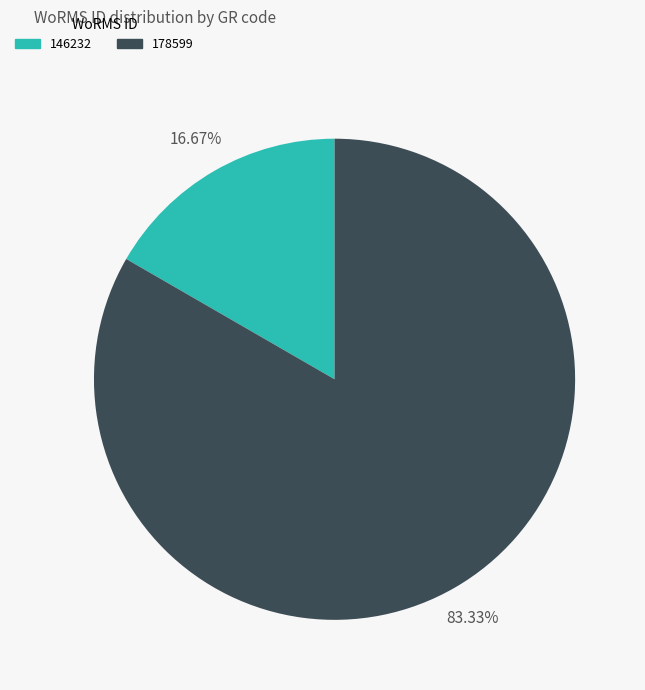

Does any single category account for the majority?

Yes